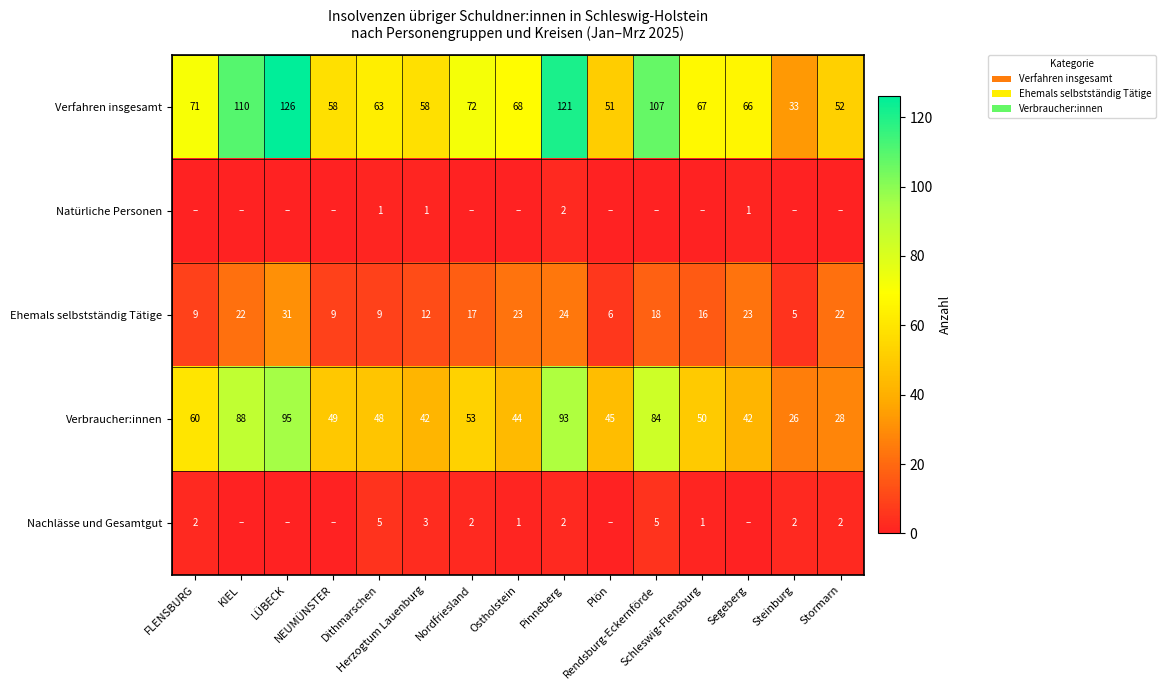

What is the sum of the Ehemals selbstständig Tätige values at Rendsburg-Eckernförde and Nordfriesland?

35